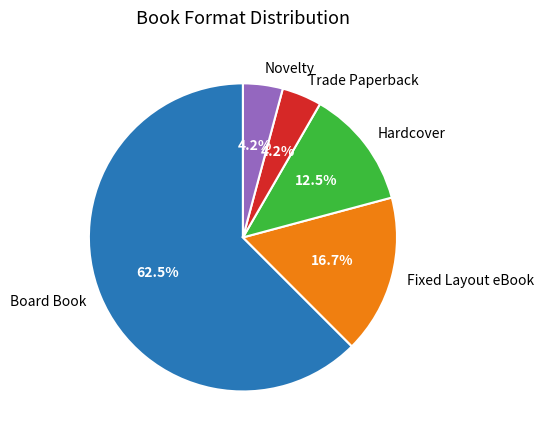

What portion of the pie excludes Trade Paperback?

95.8%